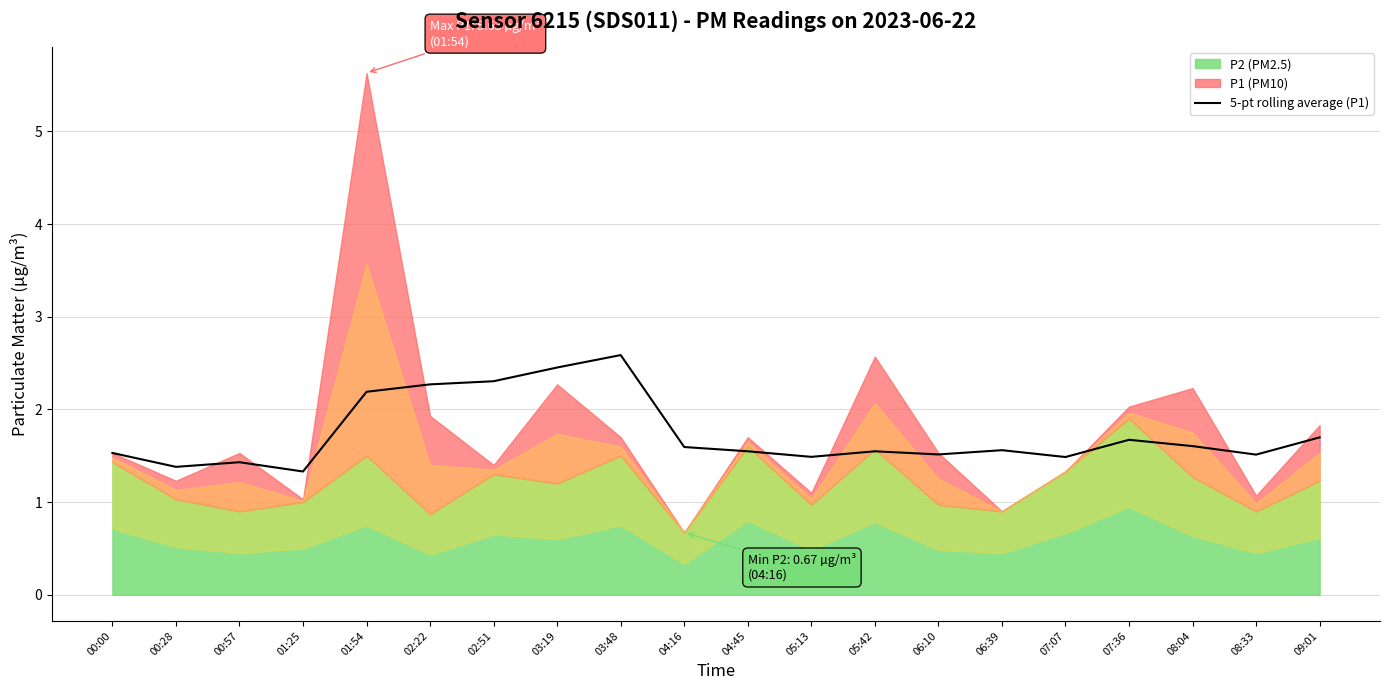

Does the chart have visible grid lines?

Yes